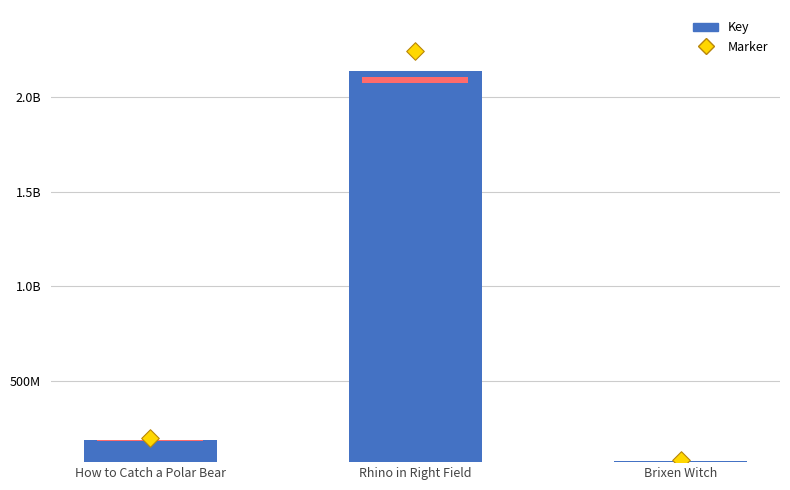

What is the total value across all series at Rhino in Right Field?

4378783110.1